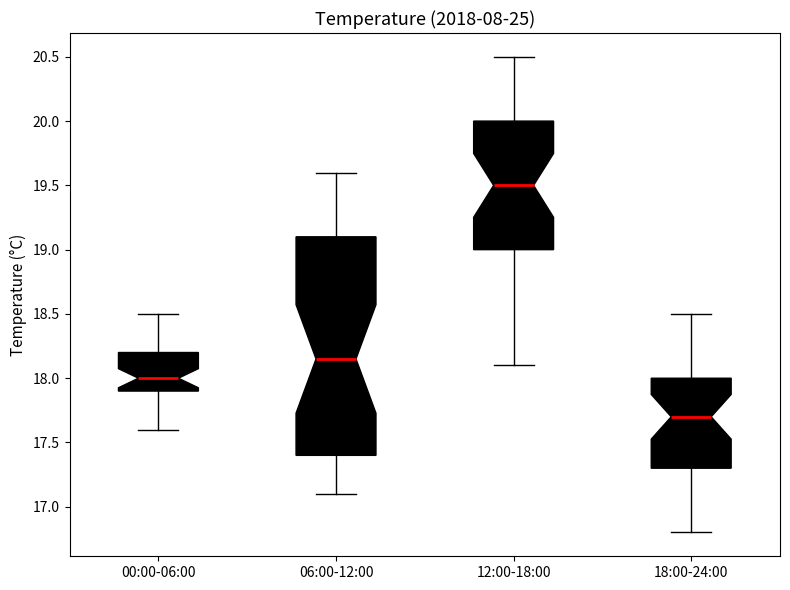

Reading left to right, read every box against the y-axis: the position of its median line, the range the box covers, and the ends of its whiskers. The values are not printed on the chart, so give them approximately, as read against the axis.

00:00-06:00: median 18.00, box 17.90 to 18.20, whiskers 17.60 to 18.50
06:00-12:00: median 18.15, box 17.40 to 19.10, whiskers 17.10 to 19.60
12:00-18:00: median 19.50, box 19.00 to 20.00, whiskers 18.10 to 20.50
18:00-24:00: median 17.70, box 17.30 to 18.00, whiskers 16.80 to 18.50